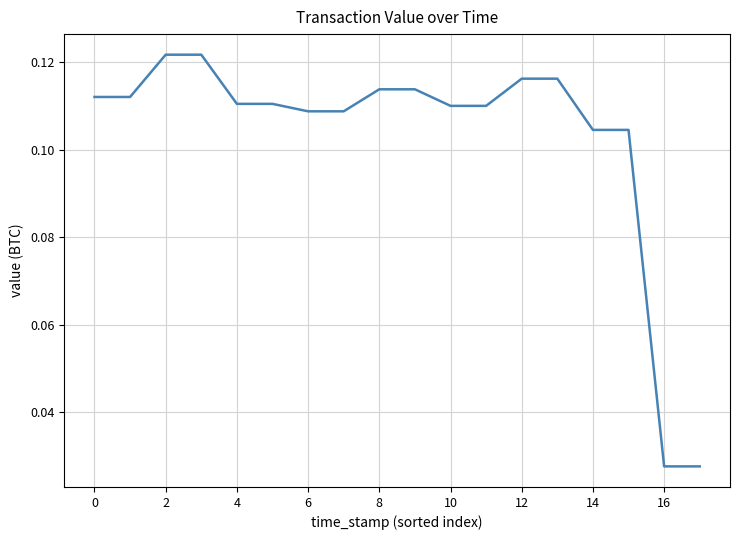

How many lines are shown in the chart?

1